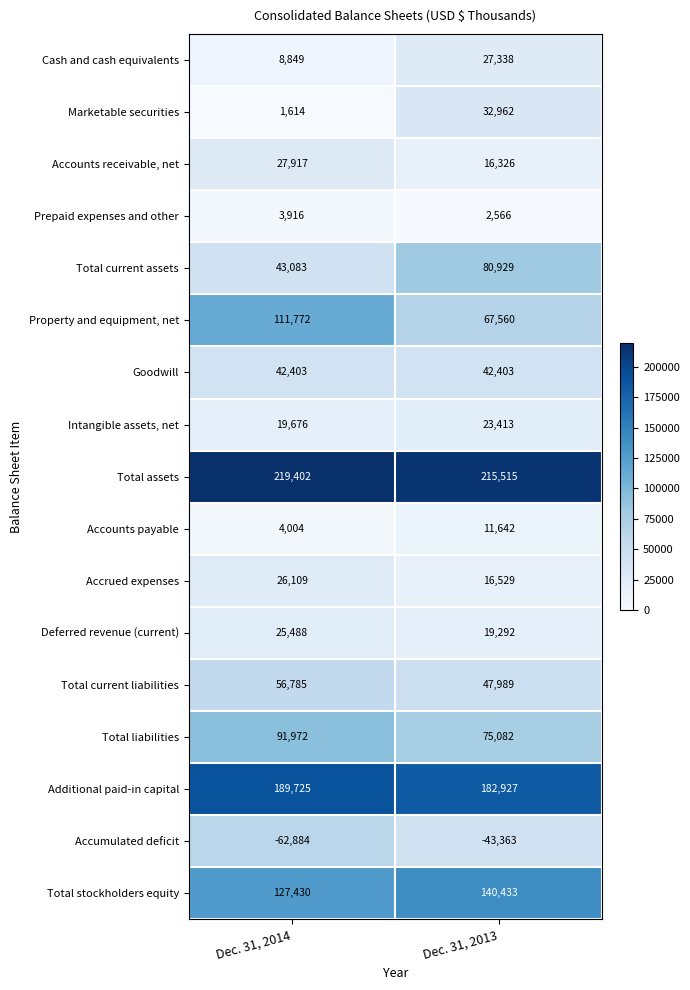

Rank the series at Dec. 31, 2014 from lowest to highest value.

Accumulated deficit, Marketable securities, Prepaid expenses and other, Accounts payable, Cash and cash equivalents, Intangible assets, net, Deferred revenue (current), Accrued expenses, Accounts receivable, net, Goodwill, Total current assets, Total current liabilities, Total liabilities, Property and equipment, net, Total stockholders equity, Additional paid-in capital, Total assets